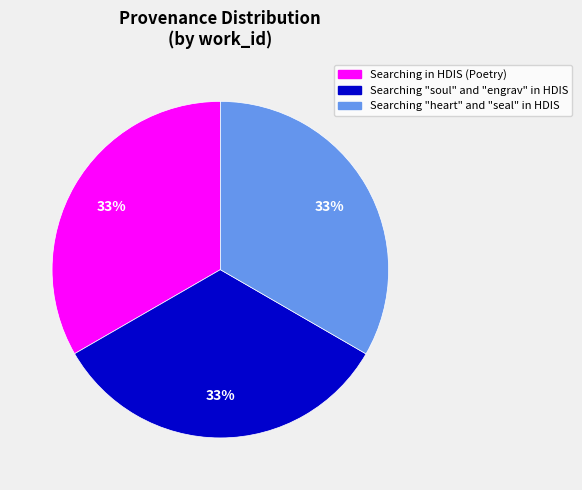

Combined, do Searching in HDIS (Poetry) and Searching "heart" and "seal" in HDIS account for over 50%?

Yes